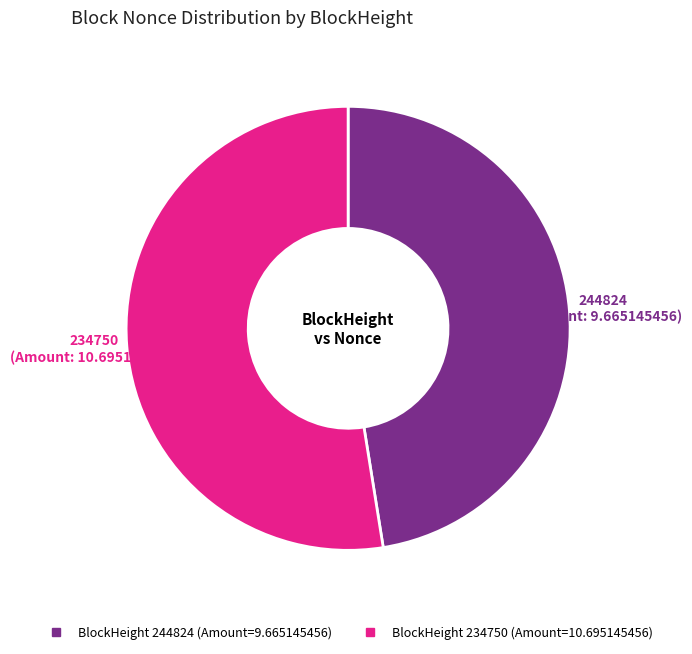

Does any single category account for the majority?

Yes